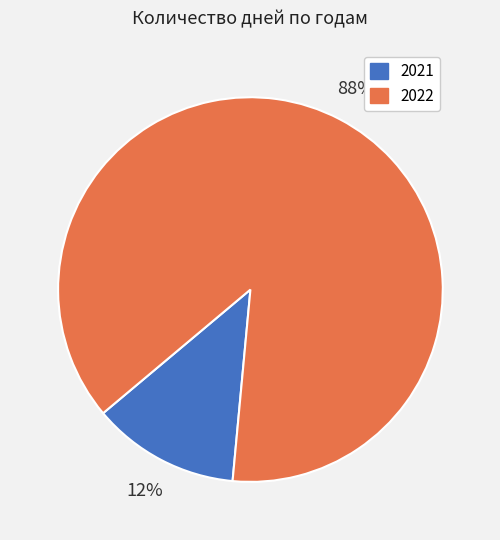

True or false: 2021 accounts for 12% of the total.

True